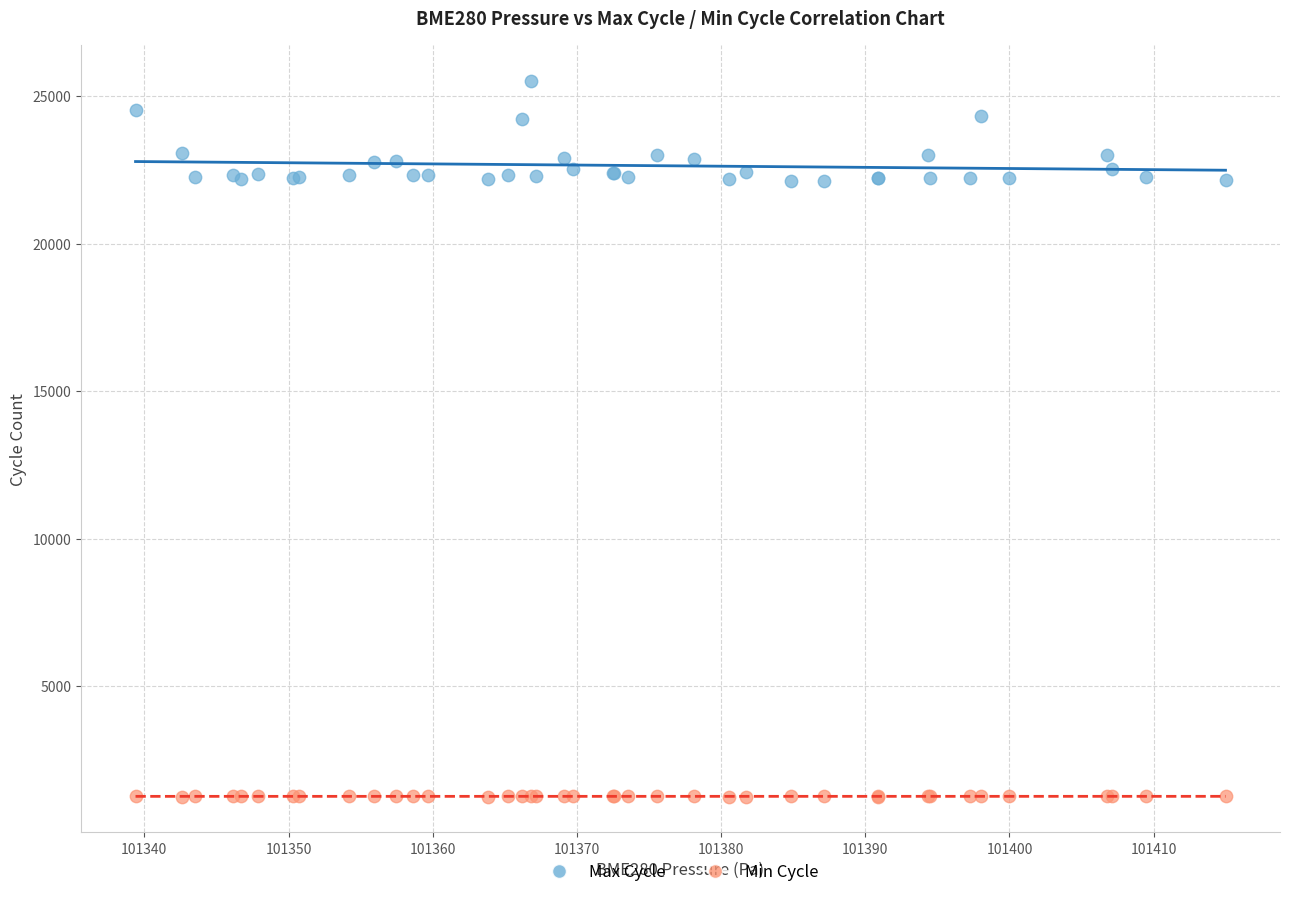

Which series contains the lowest Y value?

Min Cycle